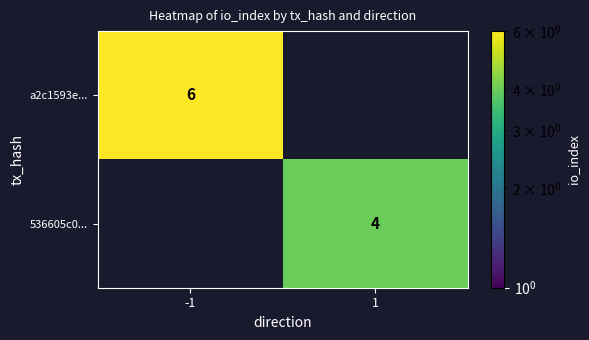

Is it true that 536605c0... equals 4 at 1?

True